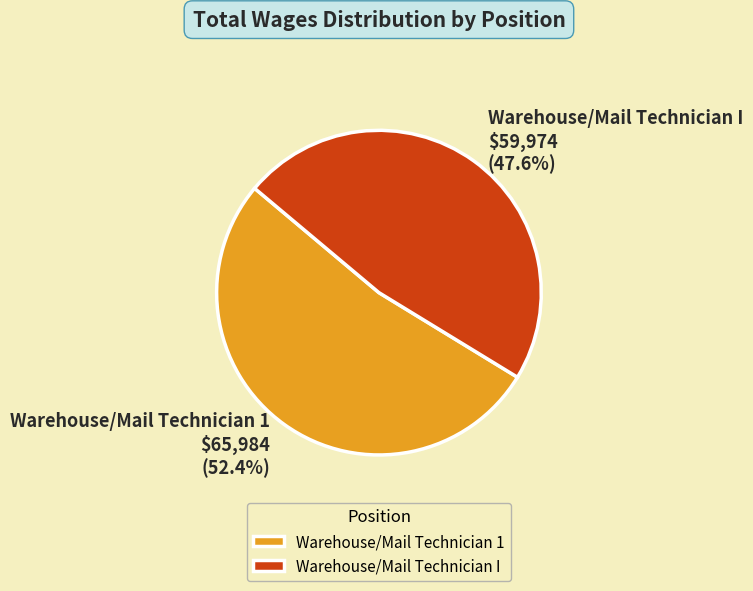

What is the total percentage of Warehouse/Mail Technician 1 and Warehouse/Mail Technician I?

100.0%